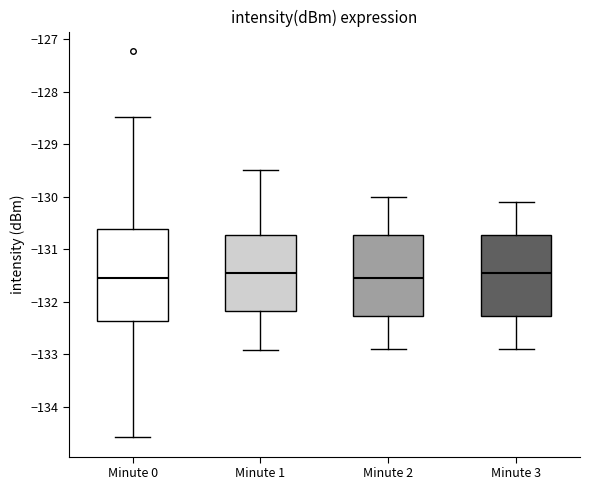

Reading left to right, transcribe this box plot: for each box, give where its median line is, the range the box spans, and where its two whiskers end, as read against the y-axis. The values are not printed on the chart, so give them approximately, as read against the axis.

Minute 0: median -131.6, box -132.4 to -130.6, whiskers -134.6 to -128.5
Minute 1: median -131.4, box -132.2 to -130.7, whiskers -132.9 to -129.5
Minute 2: median -131.5, box -132.3 to -130.7, whiskers -132.9 to -130.0
Minute 3: median -131.4, box -132.3 to -130.7, whiskers -132.9 to -130.1